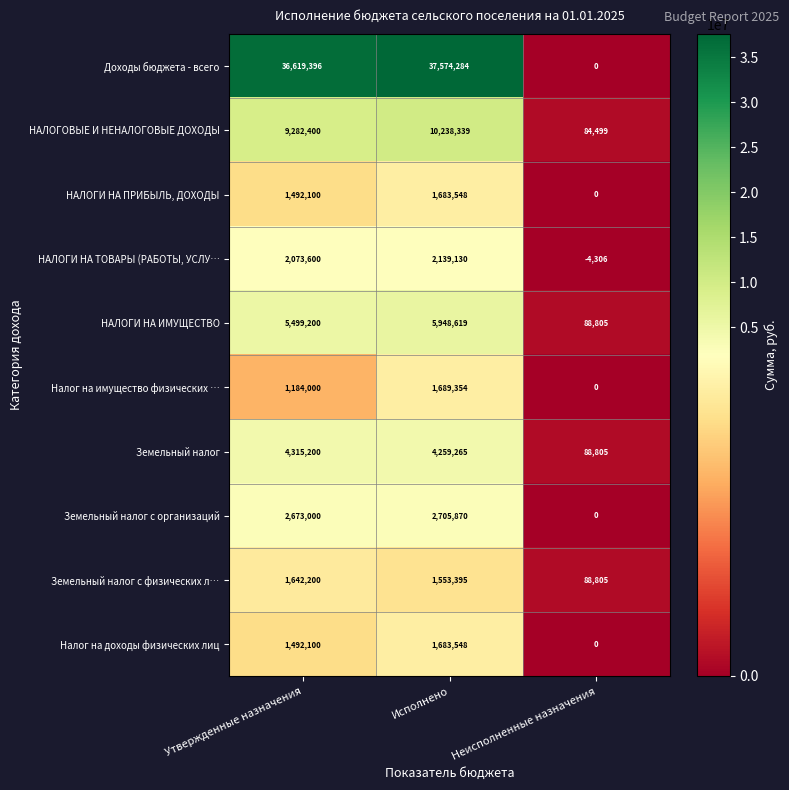

How many distinct data groups are displayed?

10